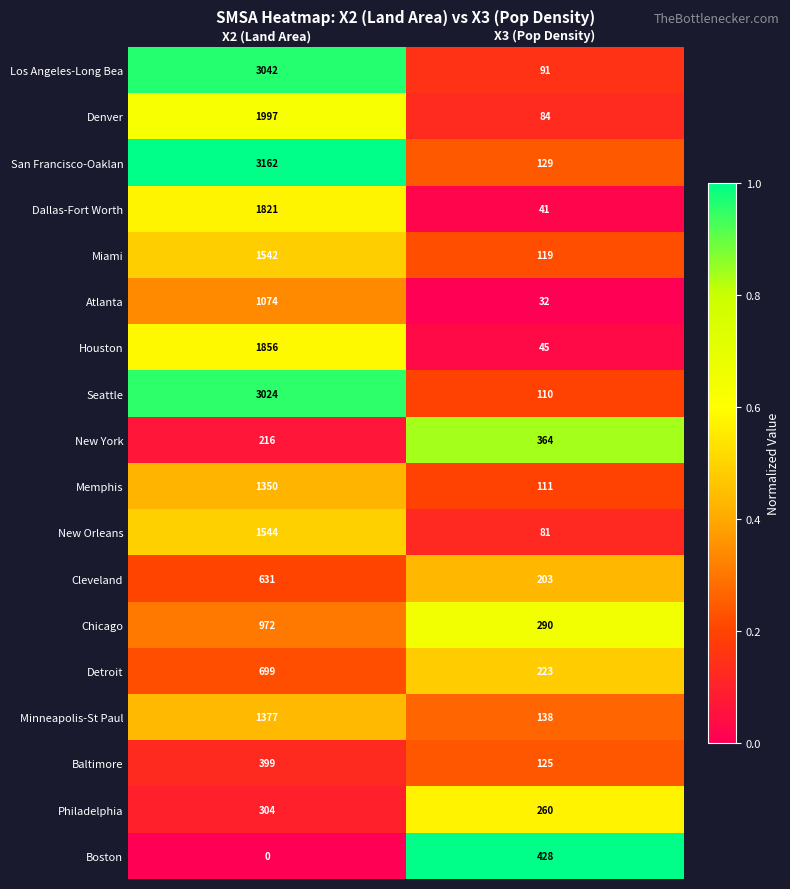

What is the sum of all Philadelphia values?

564